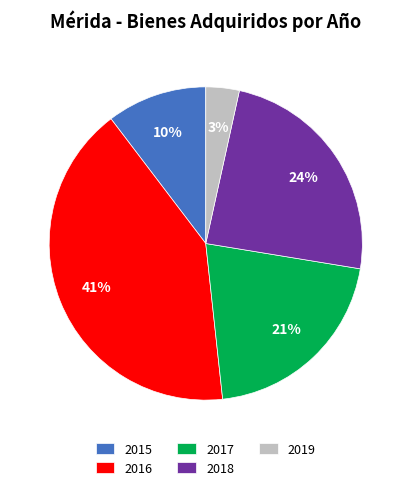

What percentage is the 2016 slice, to the nearest percent?

41%